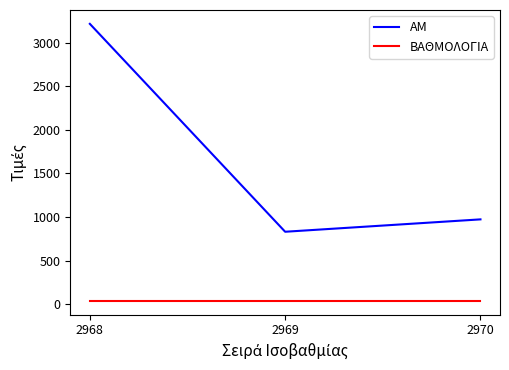

What is the spread (max minus min) of values at 2969?

792.6